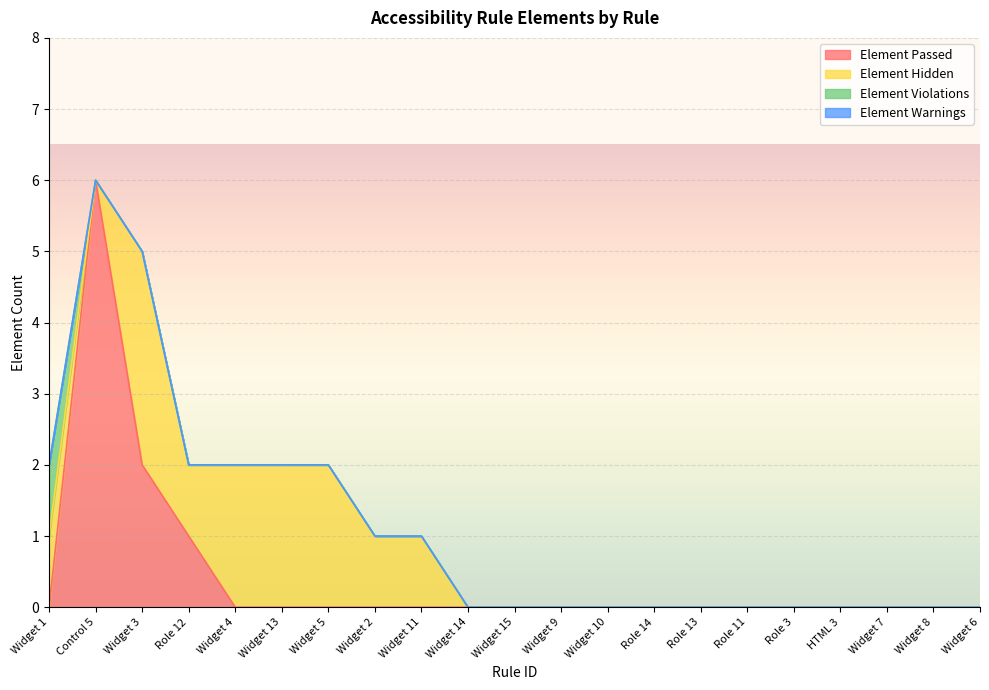

Reading right to left, extract all data points from this chart.

Element Passed: Widget 6=0	Widget 8=0	Widget 7=0	HTML 3=0	Role 3=0	Role 11=0	Role 13=0	Role 14=0	Widget 10=0	Widget 9=0	Widget 15=0	Widget 14=0	Widget 11=0	Widget 2=0	Widget 5=0	Widget 13=0	Widget 4=0	Role 12=1	Widget 3=2	Control 5=6	Widget 1=0
Element Hidden: Widget 6=0	Widget 8=0	Widget 7=0	HTML 3=0	Role 3=0	Role 11=0	Role 13=0	Role 14=0	Widget 10=0	Widget 9=0	Widget 15=0	Widget 14=0	Widget 11=1	Widget 2=1	Widget 5=2	Widget 13=2	Widget 4=2	Role 12=1	Widget 3=3	Control 5=0	Widget 1=1
Element Violations: Widget 6=0	Widget 8=0	Widget 7=0	HTML 3=0	Role 3=0	Role 11=0	Role 13=0	Role 14=0	Widget 10=0	Widget 9=0	Widget 15=0	Widget 14=0	Widget 11=0	Widget 2=0	Widget 5=0	Widget 13=0	Widget 4=0	Role 12=0	Widget 3=0	Control 5=0	Widget 1=1
Element Warnings: Widget 6=0	Widget 8=0	Widget 7=0	HTML 3=0	Role 3=0	Role 11=0	Role 13=0	Role 14=0	Widget 10=0	Widget 9=0	Widget 15=0	Widget 14=0	Widget 11=0	Widget 2=0	Widget 5=0	Widget 13=0	Widget 4=0	Role 12=0	Widget 3=0	Control 5=0	Widget 1=0